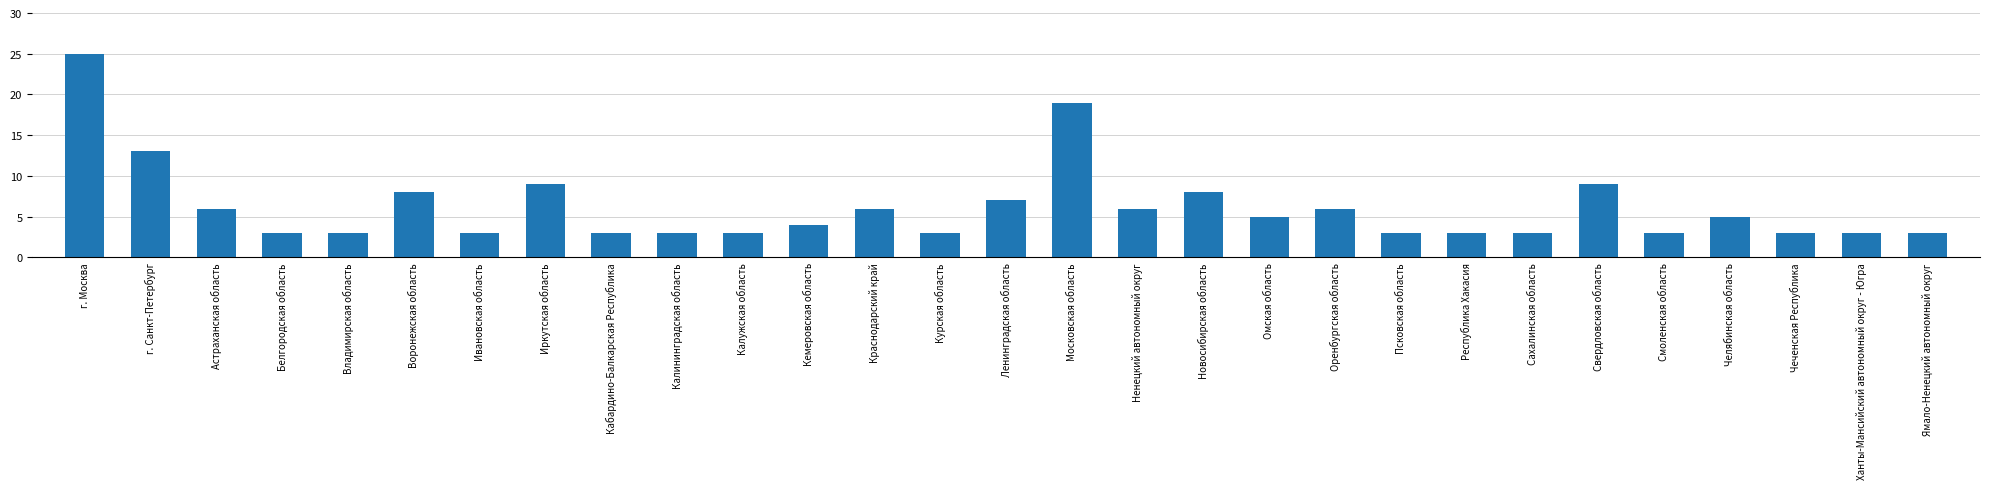

What is the ratio of the value at г. Москва to the value at Иркутская область?

2.8